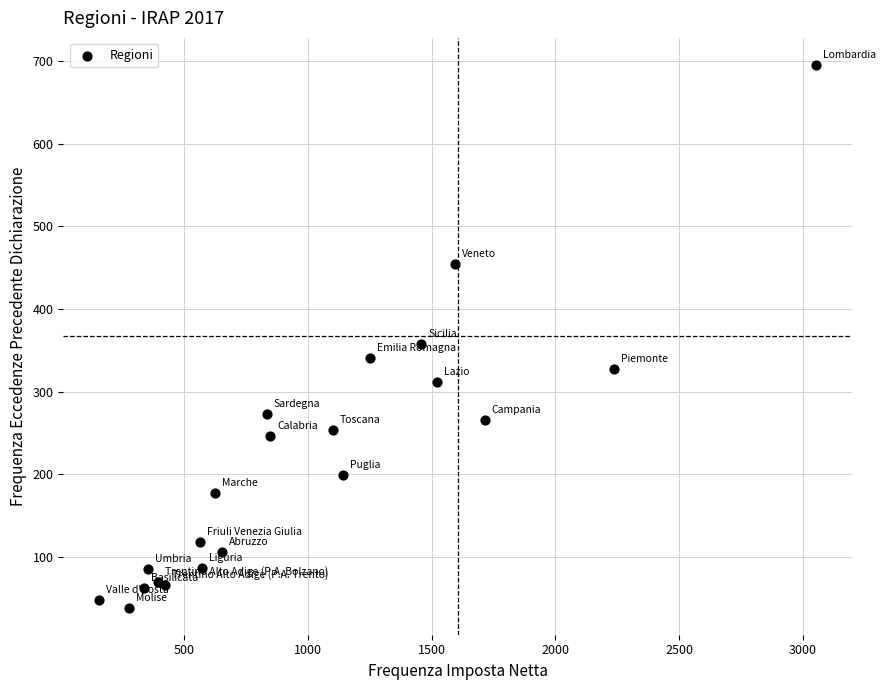

What Y value in the scatter plot is closest to 367?

358